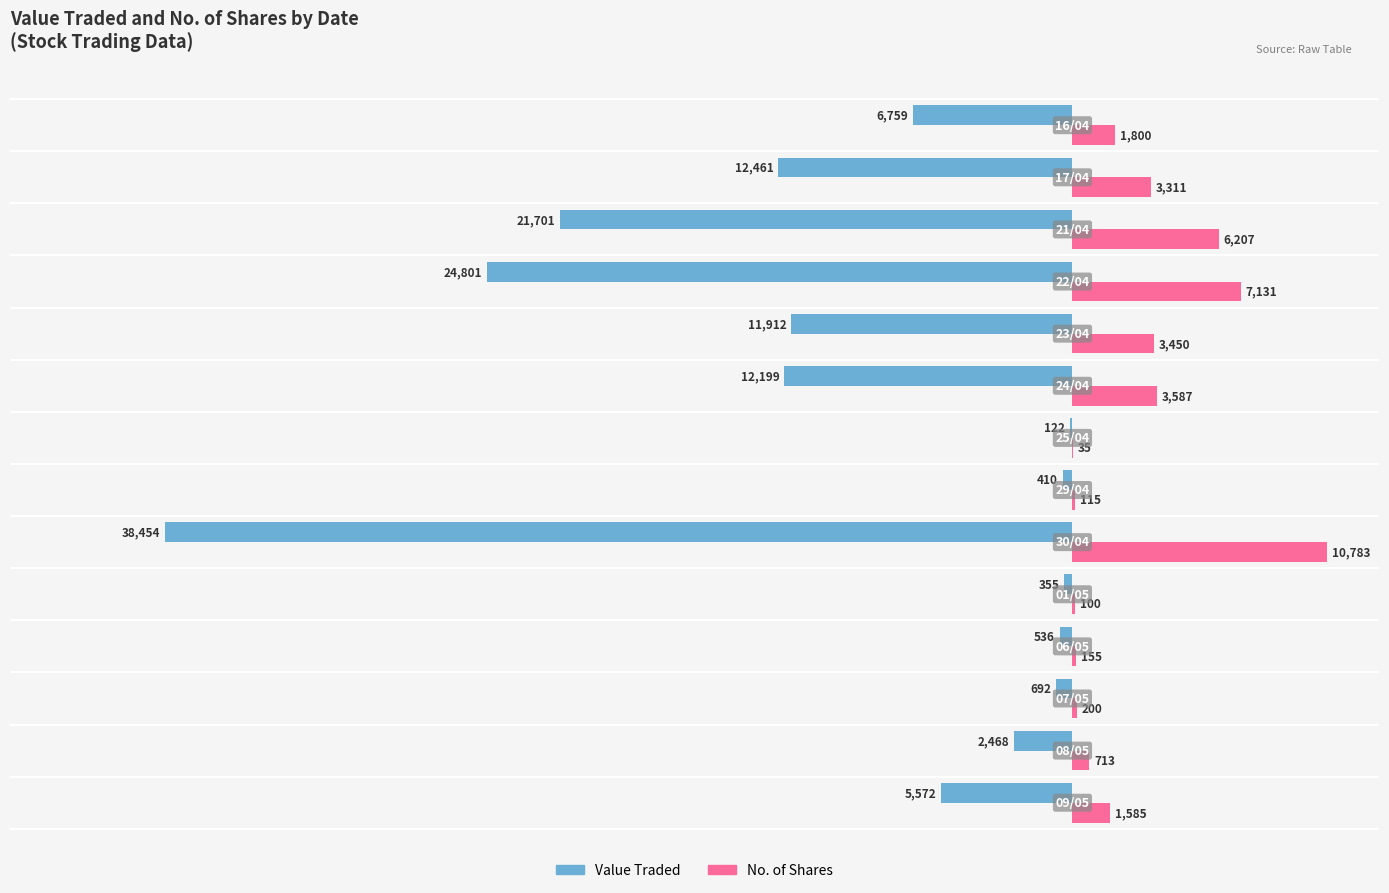

What is the maximum value for No. of Shares?

10783